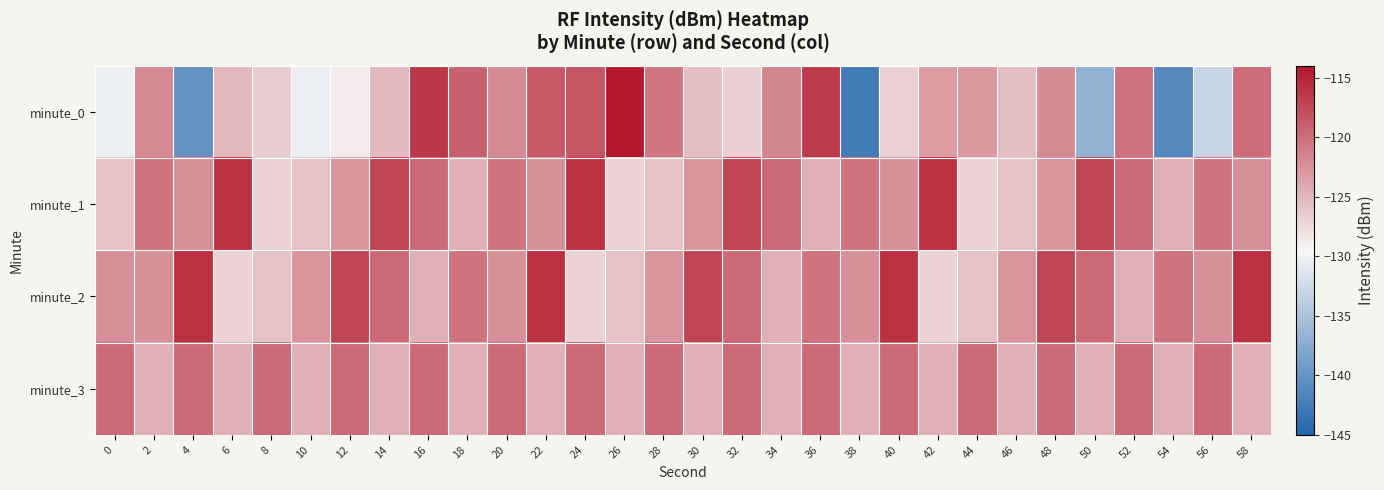

Reading left to right, list all the values displayed in this chart.

minute_0: 0=-130.3	2=-122.0	4=-140.1	6=-125.0	8=-126.5	10=-130.4	12=-128.8	14=-125.3	16=-116.2	18=-119.1	20=-122.1	22=-118.7	24=-118.3	26=-114.2	28=-120.6	30=-125.5	32=-126.7	34=-121.7	36=-116.6	38=-142.5	40=-126.9	42=-123.3	44=-123.0	46=-125.6	48=-122.1	50=-136.7	52=-120.3	54=-141.1	56=-133.0	58=-120.0
minute_1: 0=-126.0	2=-120.5	4=-122.5	6=-115.9	8=-127.0	10=-125.8	12=-122.8	14=-117.2	16=-119.8	18=-124.6	20=-120.5	22=-122.5	24=-115.9	26=-127.0	28=-125.8	30=-122.8	32=-117.2	34=-119.8	36=-124.6	38=-120.5	40=-122.5	42=-115.9	44=-127.0	46=-125.8	48=-122.8	50=-117.2	52=-119.8	54=-124.6	56=-120.5	58=-122.5
minute_2: 0=-122.5	2=-122.5	4=-115.9	6=-127.0	8=-125.8	10=-122.8	12=-117.2	14=-119.8	16=-124.6	18=-120.5	20=-122.5	22=-115.9	24=-127.0	26=-125.8	28=-122.8	30=-117.2	32=-119.8	34=-124.6	36=-120.5	38=-122.5	40=-115.9	42=-127.0	44=-125.8	46=-122.8	48=-117.2	50=-119.8	52=-124.6	54=-120.5	56=-122.5	58=-115.9
minute_3: 0=-119.8	2=-124.6	4=-119.8	6=-124.6	8=-119.8	10=-124.6	12=-119.8	14=-124.6	16=-119.8	18=-124.6	20=-119.8	22=-124.6	24=-119.8	26=-124.6	28=-119.8	30=-124.6	32=-119.8	34=-124.6	36=-119.8	38=-124.6	40=-119.8	42=-124.6	44=-119.8	46=-124.6	48=-119.8	50=-124.6	52=-119.8	54=-124.6	56=-119.8	58=-124.6